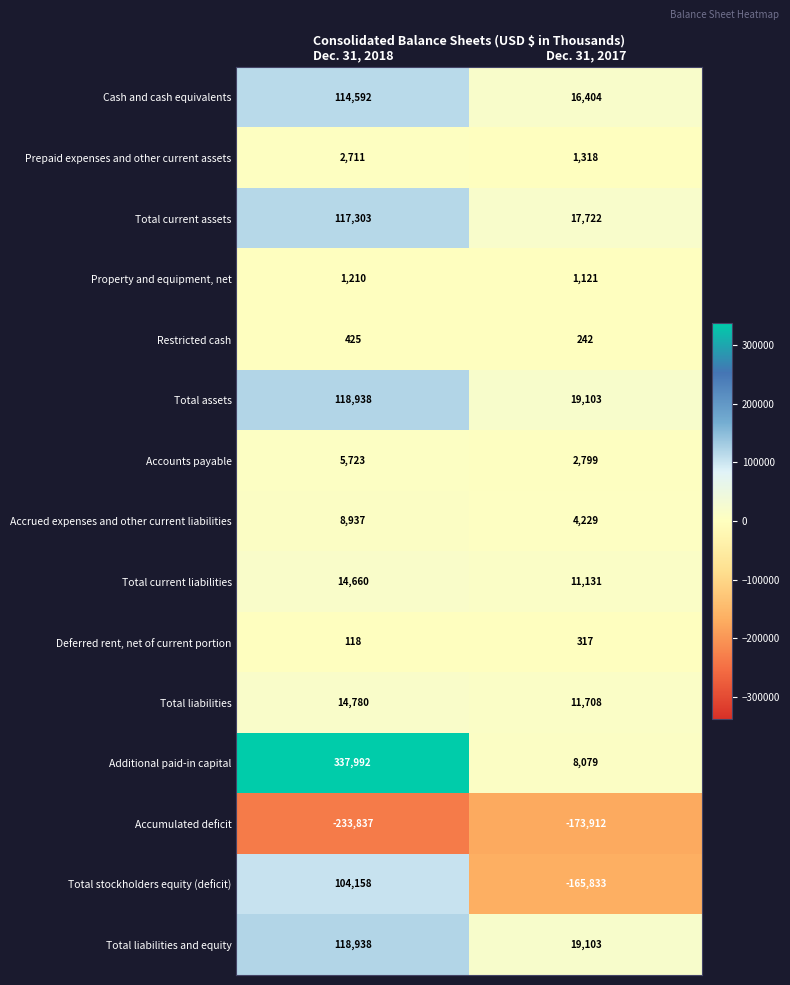

The Additional paid-in capital series shows 337992 at Dec. 31, 2018. True or false?

True